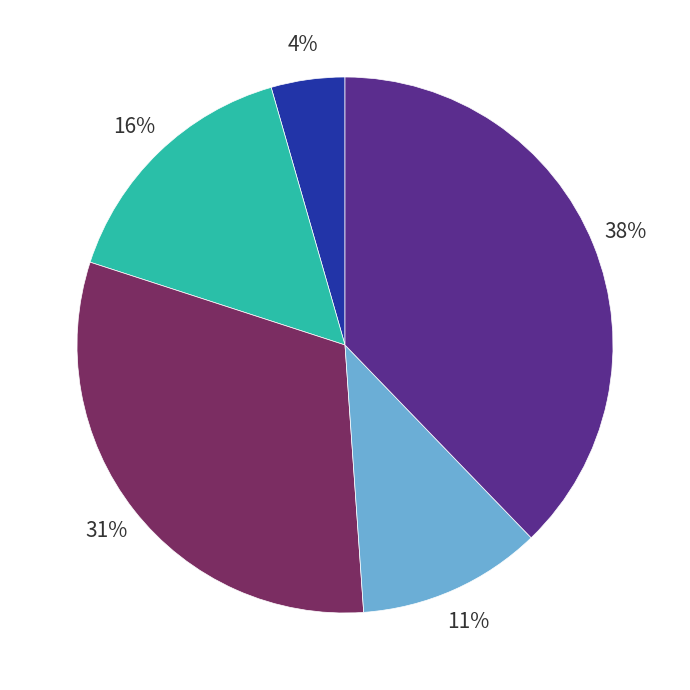

To the nearest percent, what is the average slice percentage?

20%